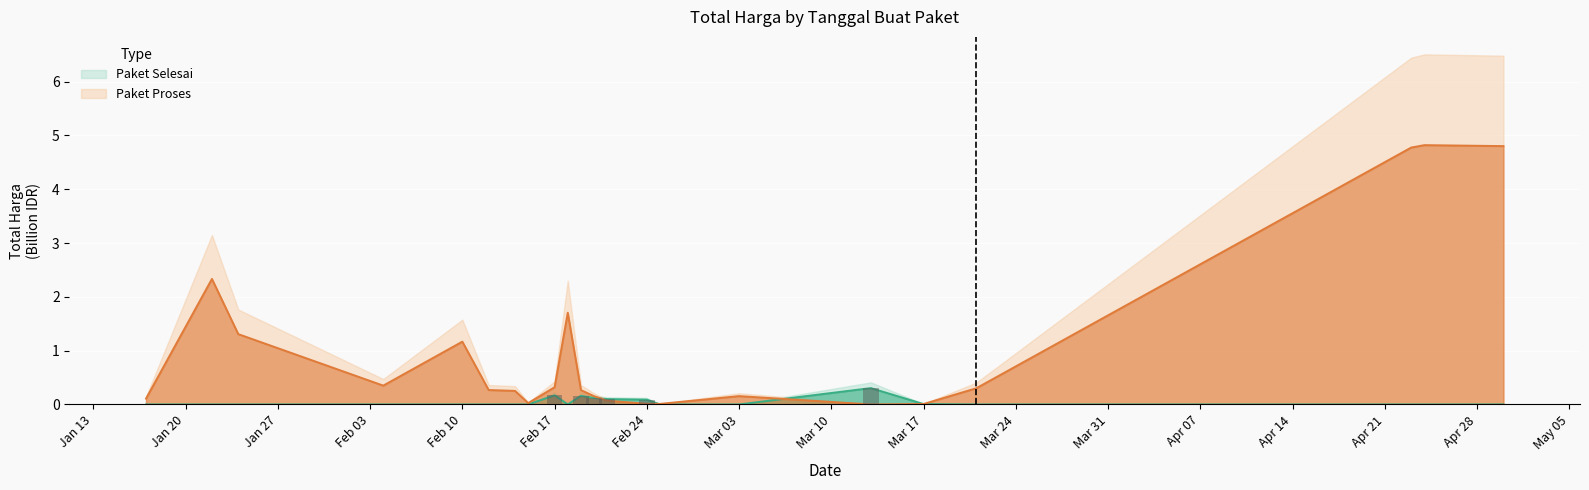

List the labels in order of Total Harga (Paket Selesai) value, largest first.

2025-03-13, 2025-02-17, 2025-02-19, 2025-02-20, 2025-02-21, 2025-02-24, 2025-03-17, 2025-01-17, 2025-01-22, 2025-01-24, 2025-02-04, 2025-02-10, 2025-02-12, 2025-02-14, 2025-02-15, 2025-02-18, 2025-02-25, 2025-03-03, 2025-03-21, 2025-04-23, 2025-04-24, 2025-04-30